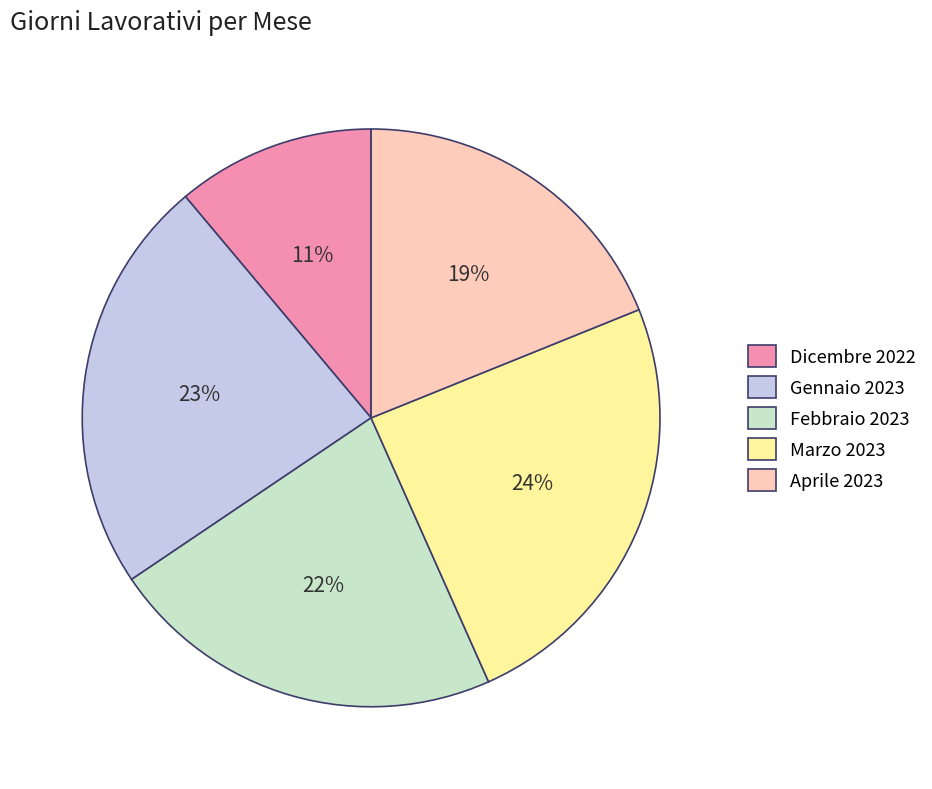

Approximately how many times larger is the value at Febbraio 2023 compared to Gennaio 2023?

1.0